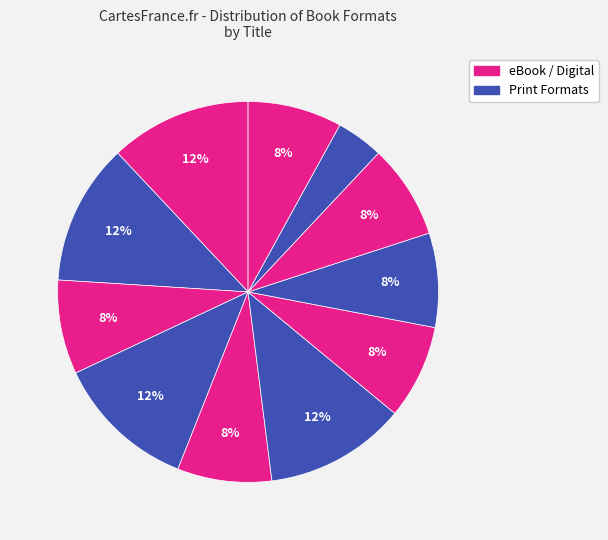

Is there a majority slice in this chart?

No